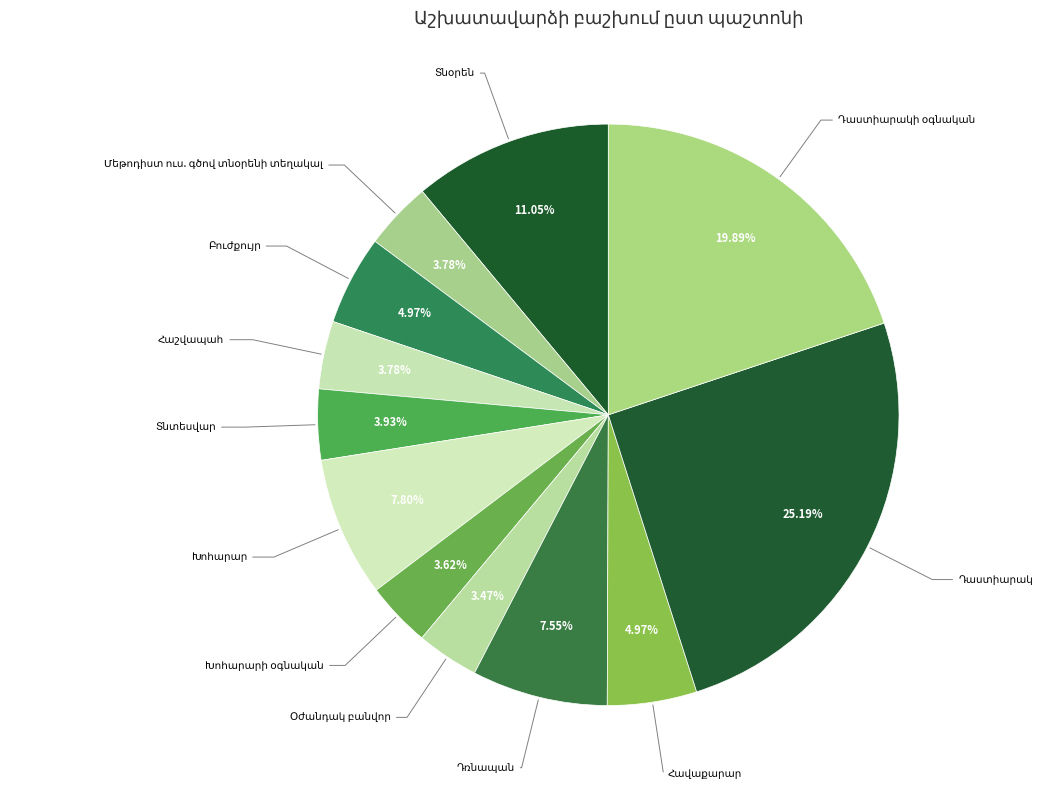

Is there a majority slice in this chart?

No